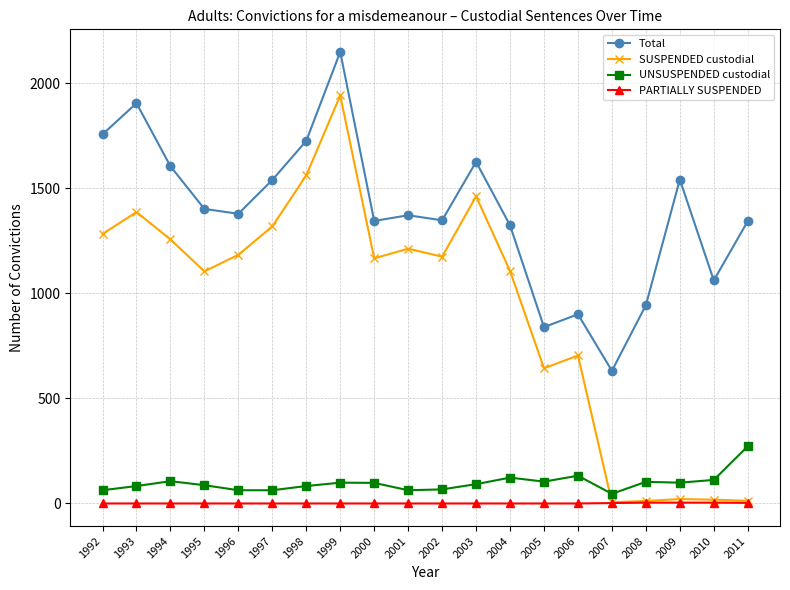

At which category does the chart reach its peak across all series?

1999